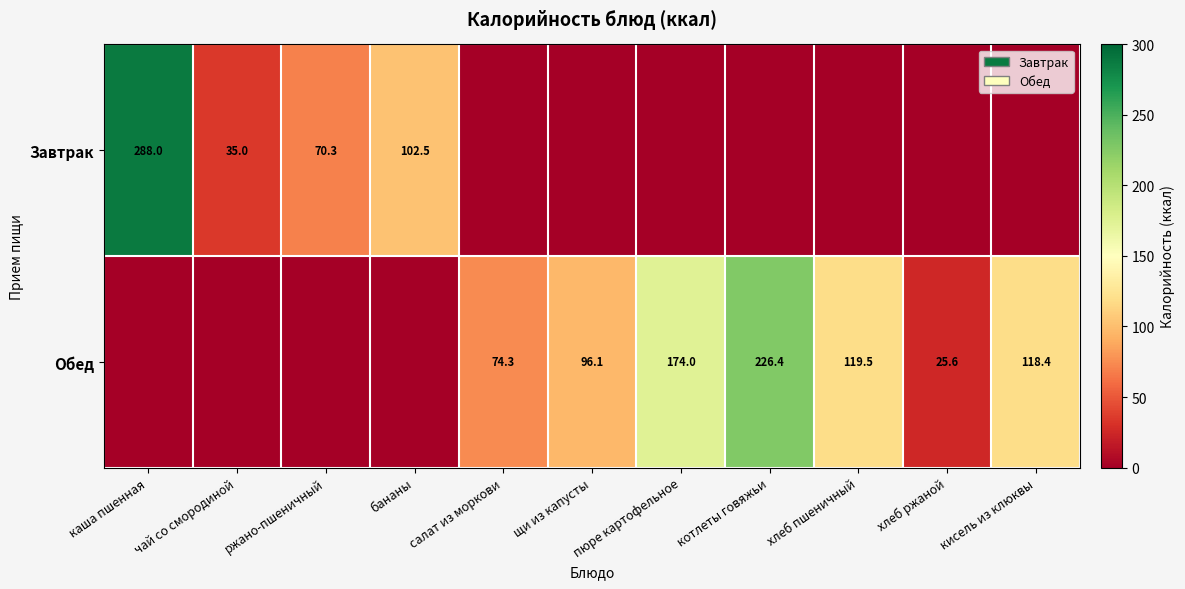

The Обед series shows 17.0 at салат из моркови. True or false?

False